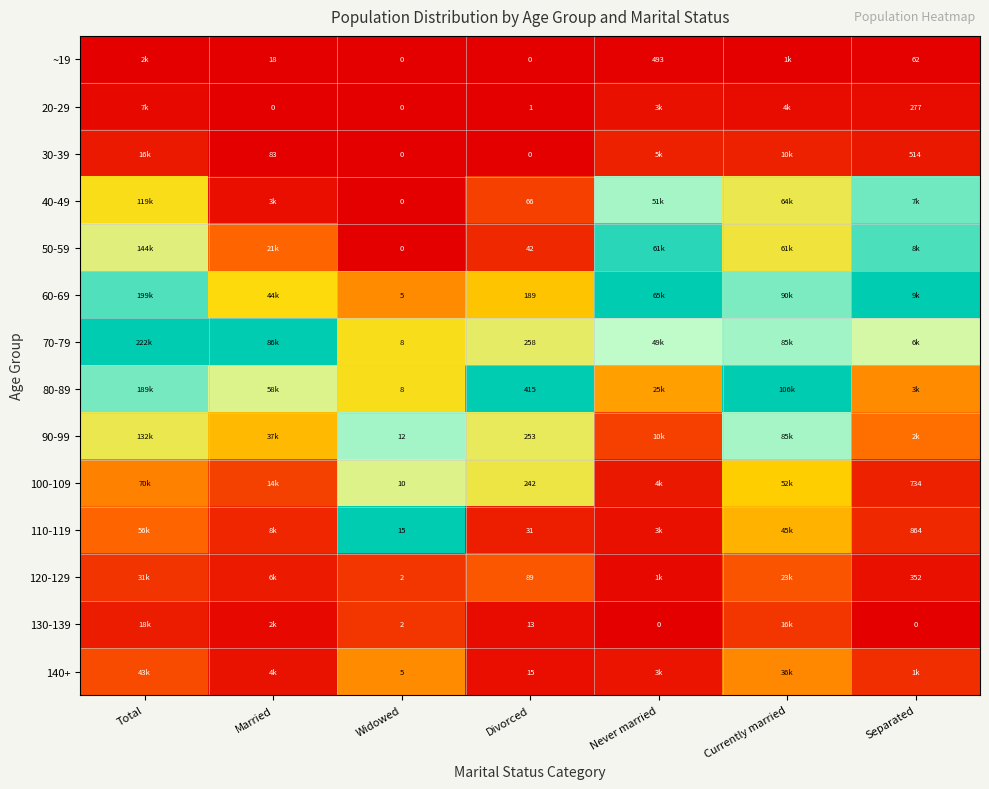

Which series has the largest total across all categories?

70-79